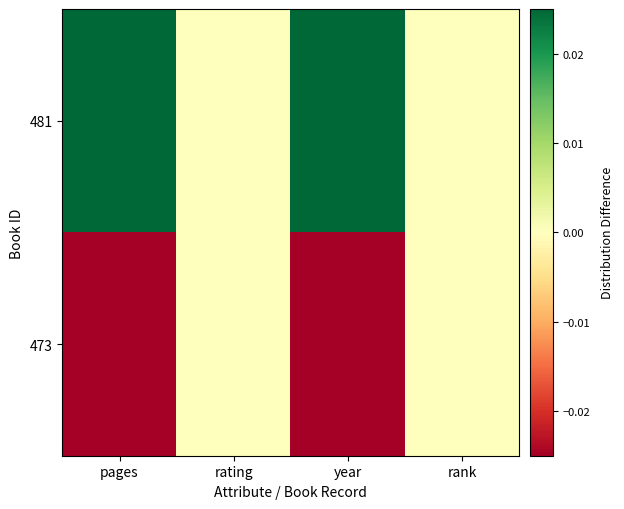

At how many categories does at least one series exceed 0?

2